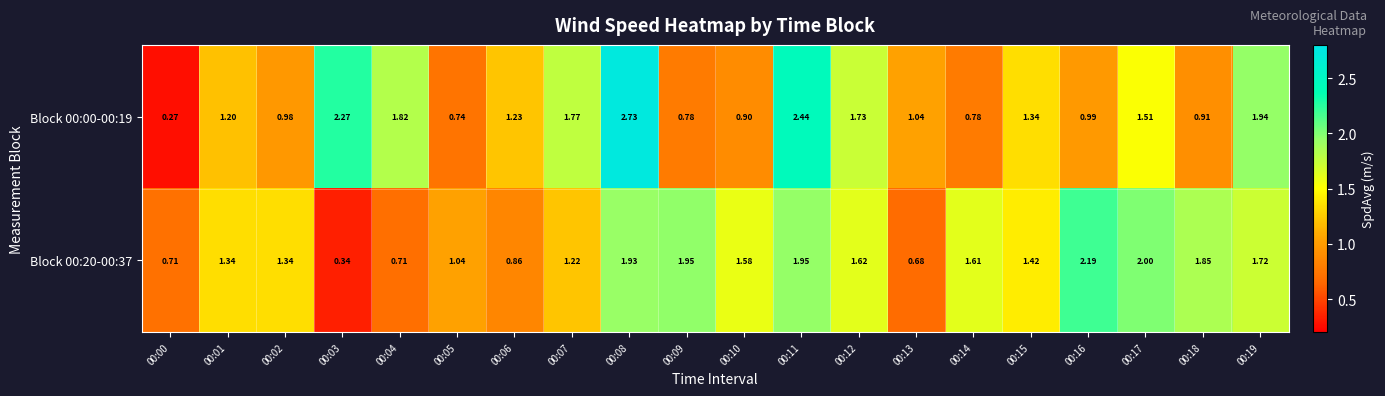

Is the value of Block 00:20-00:37 at 00:06 greater than the value of Block 00:00-00:19 at 00:04?

No